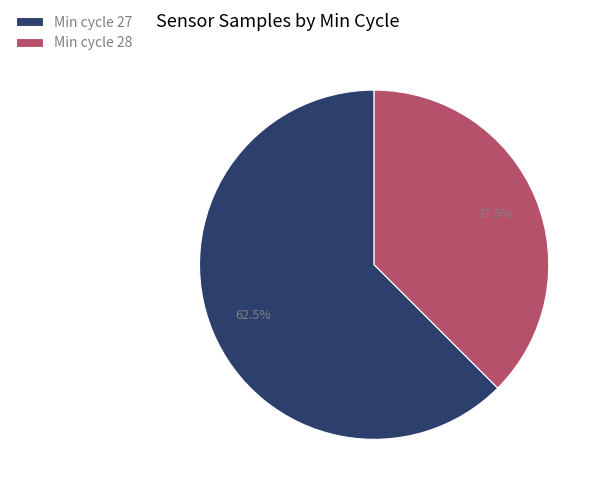

Between Min cycle 27 and Min cycle 28, which is larger?

Min cycle 27